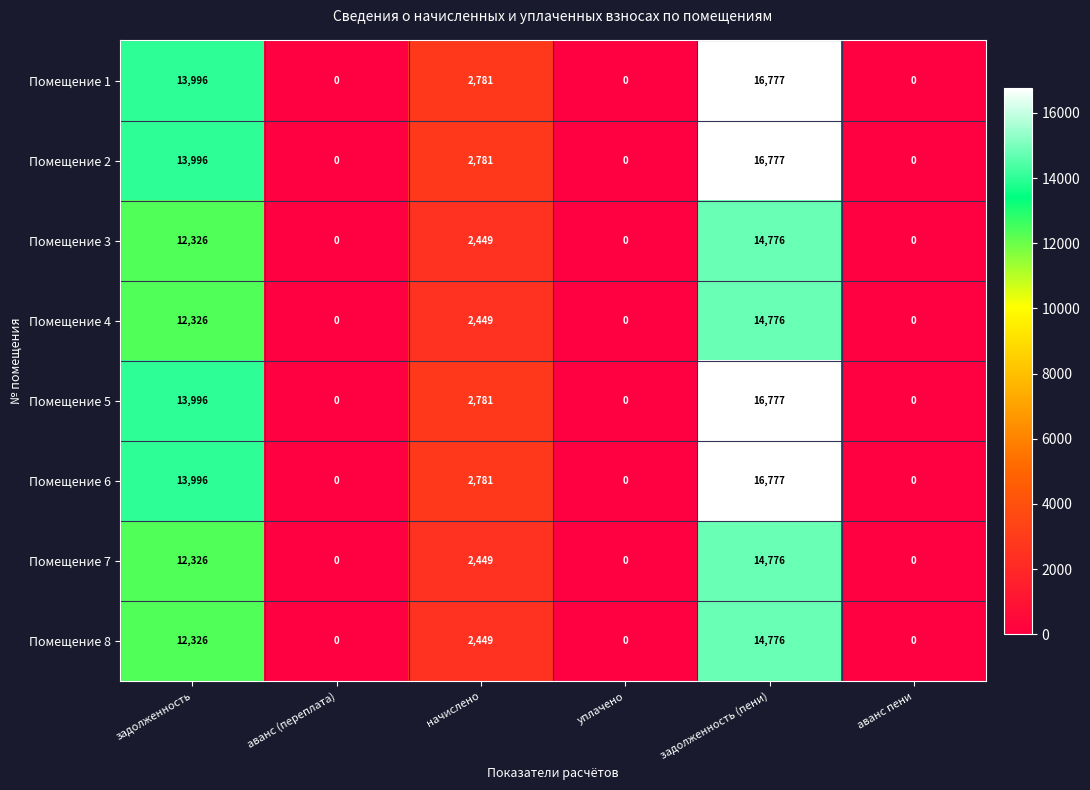

Which category has the highest value across all series?

задолженность (пени)